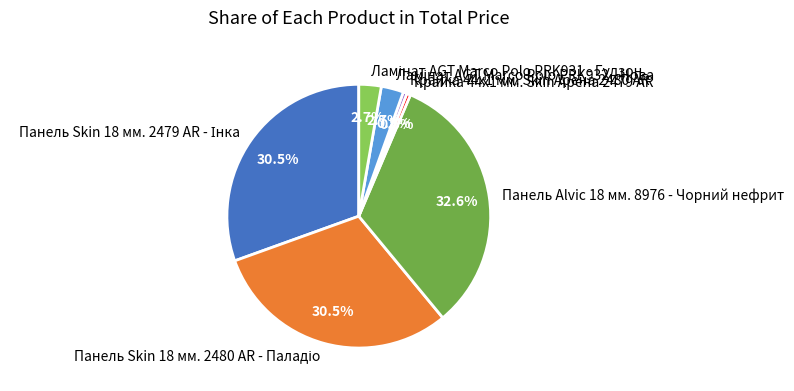

Approximately how many times larger is the value at Панель Alvic 18 мм. 8976 - Чорний нефрит compared to Крайка 44x1 мм. Skin Арена 2479 AR?

70.1